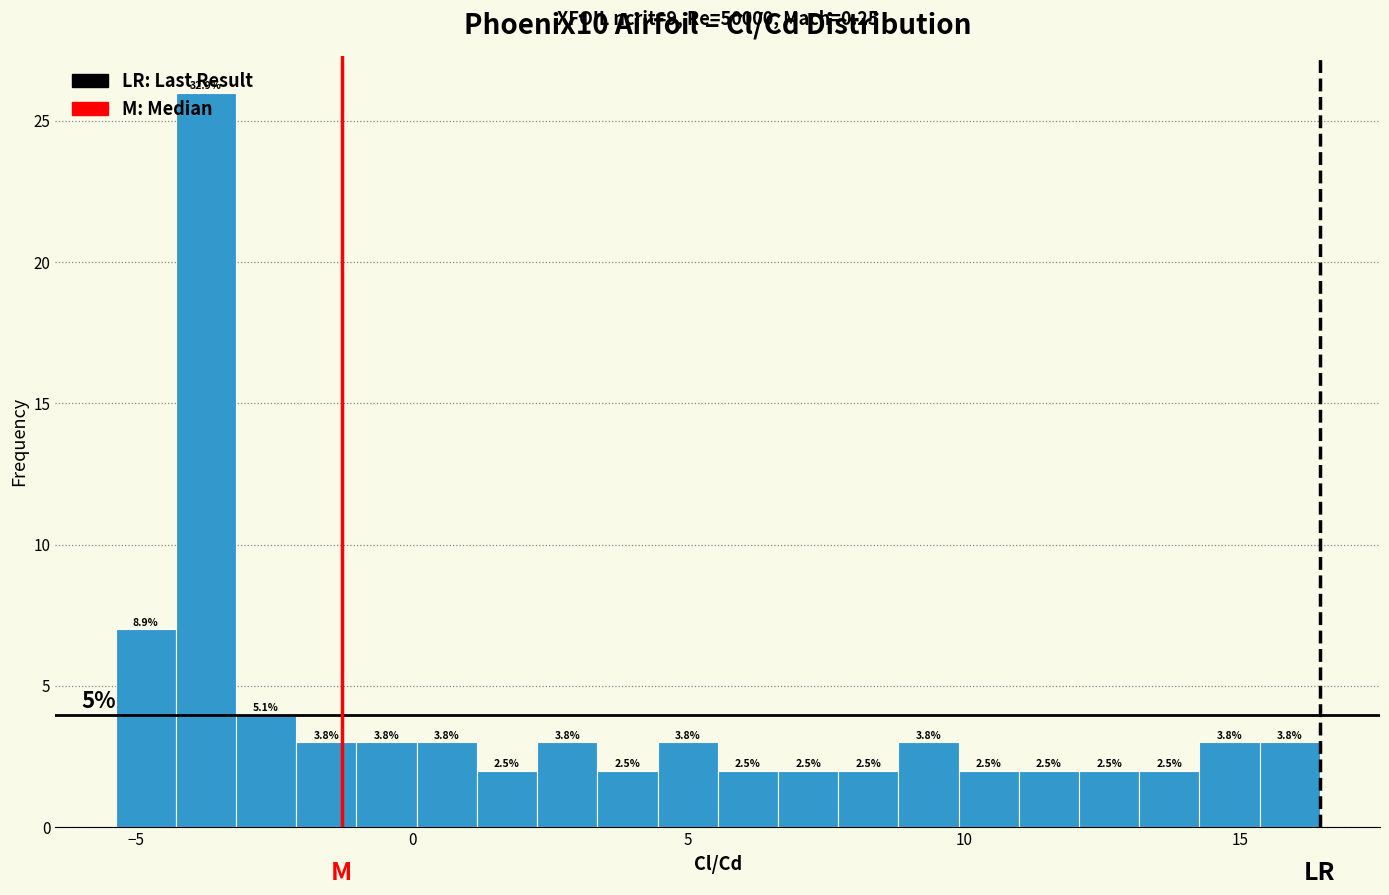

Around what value on the x-axis is the tallest bar? Give the approximate position of its centre, as read against the axis.

-3.5